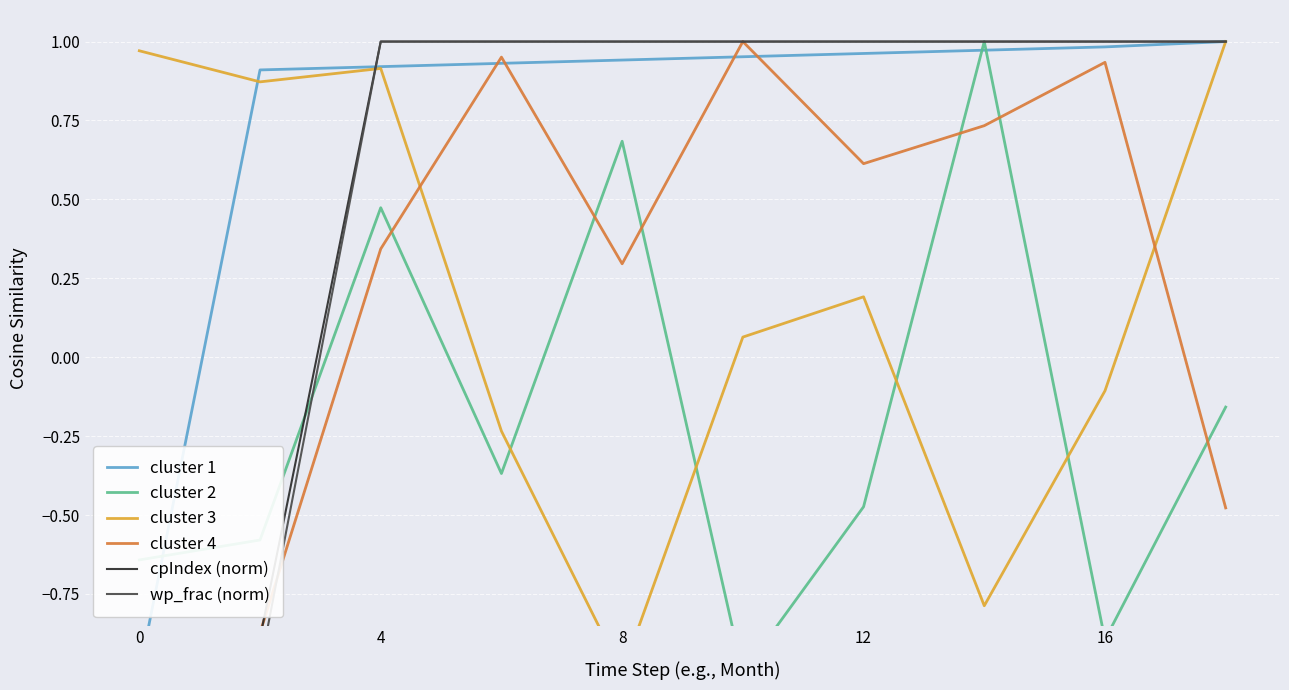

Does the chart display data point markers on the line(s)?

No